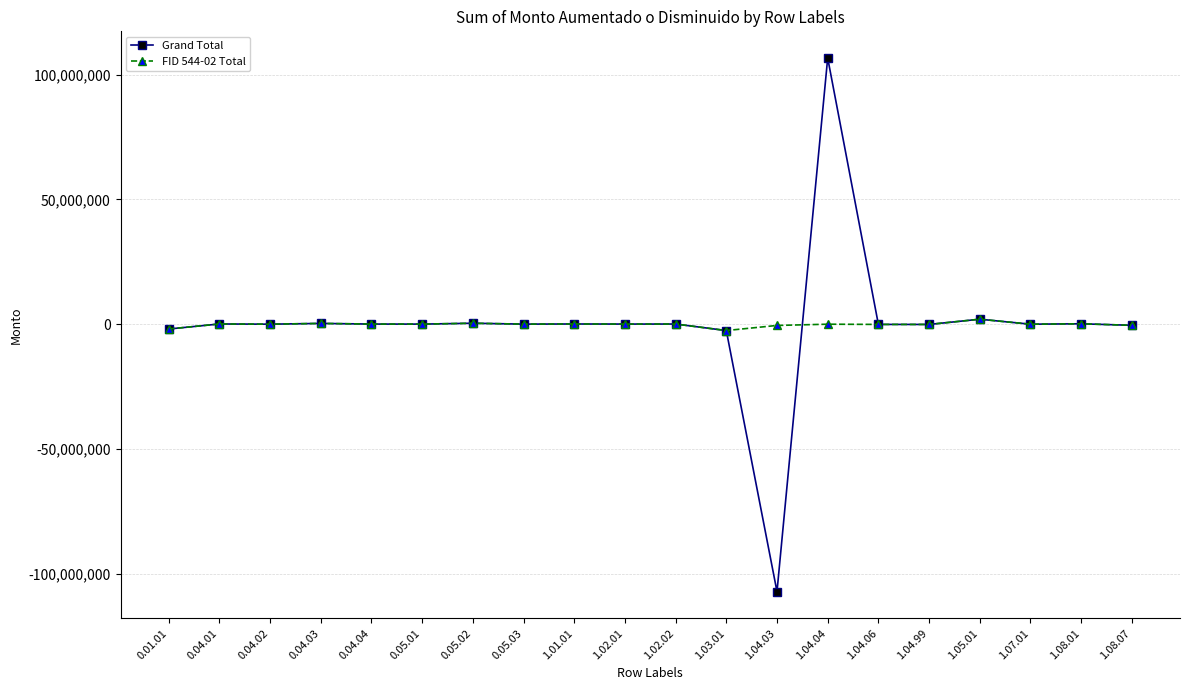

Between 1.04.03 and 1.07.01, which series saw the biggest shift?

Grand Total